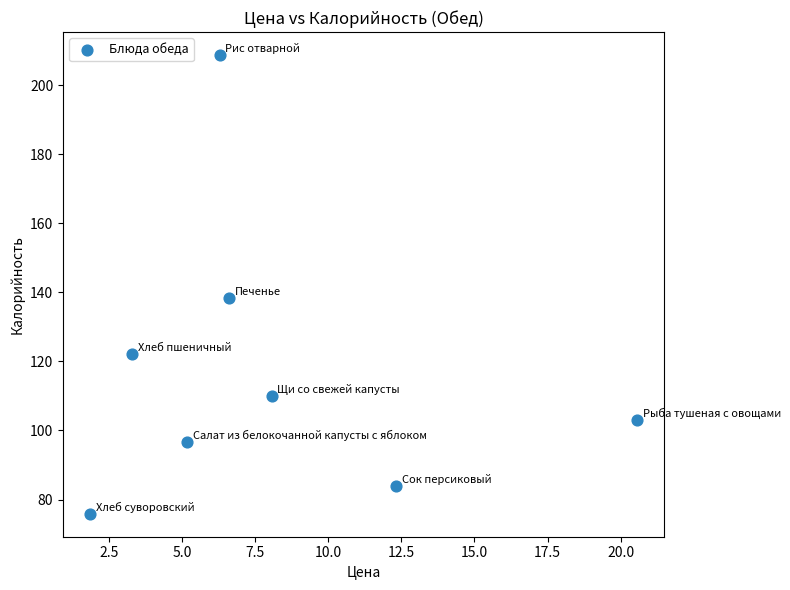

What Y value in the scatter plot is closest to 142?

138.3